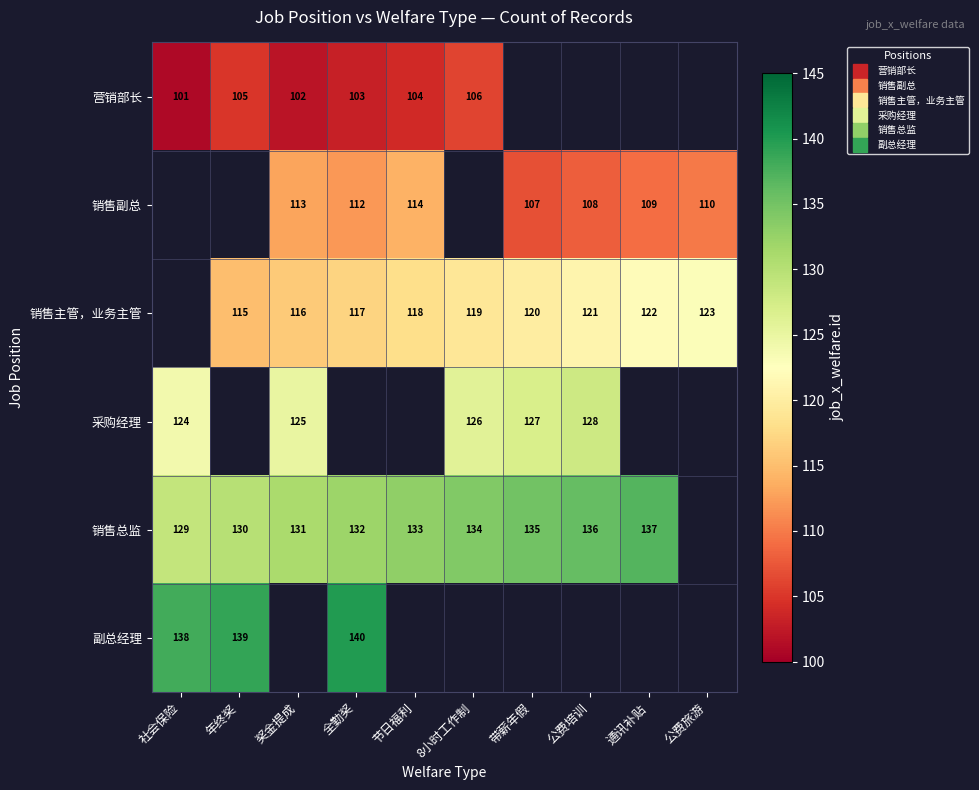

Where does the 销售主管，业务主管 series first go above 119?

带薪年假